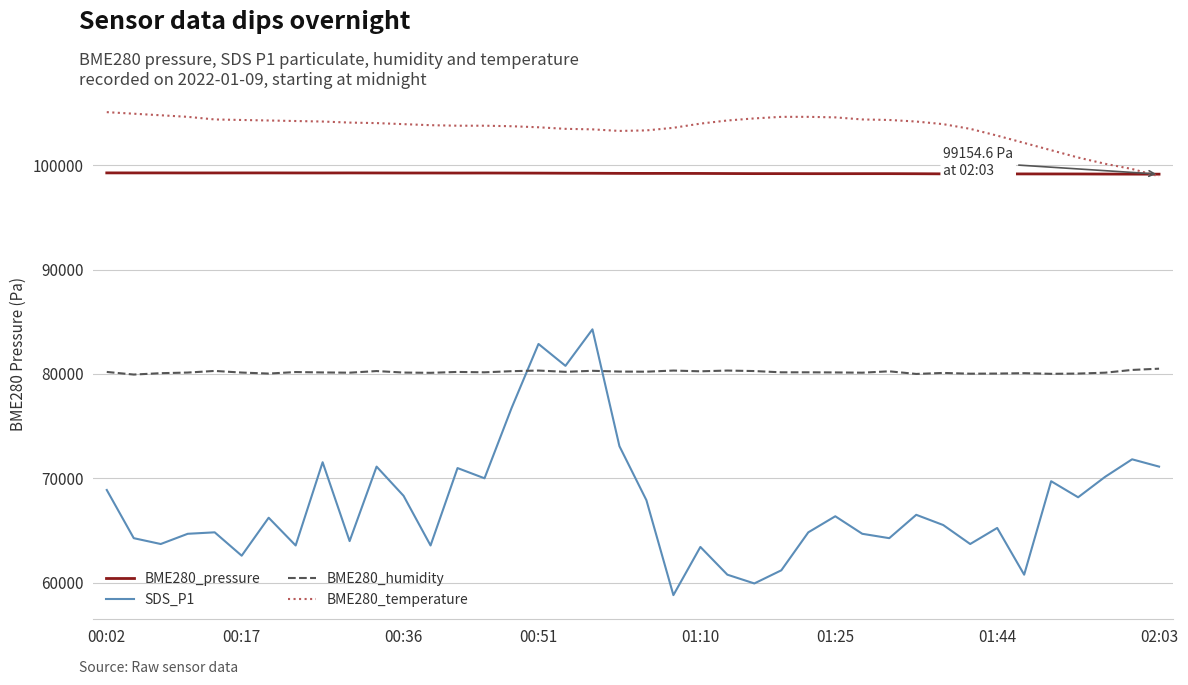

Which series has the widest spread of values?

SDS_P1